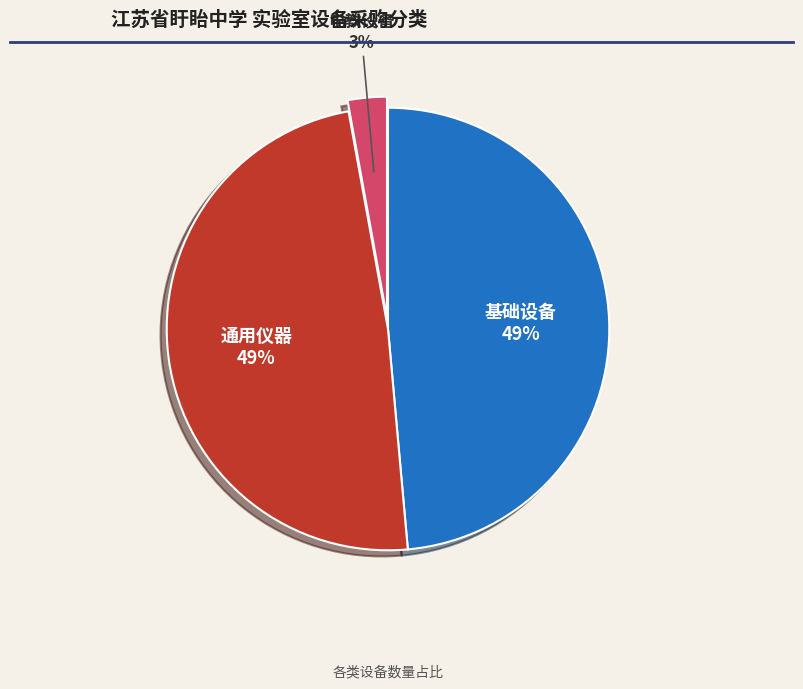

To the nearest percent, what is the average slice percentage?

33%